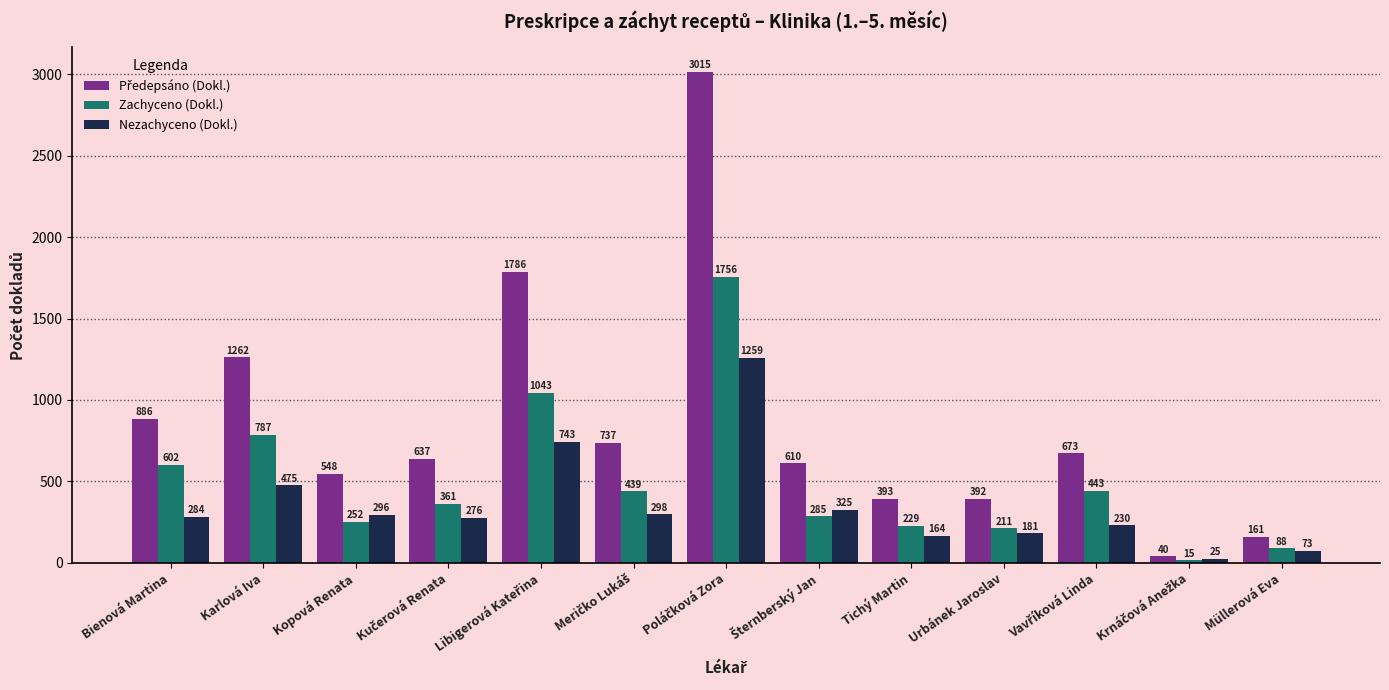

The value of Nezachyceno (Dokl.) at Urbánek Jaroslav is 181. True or false?

True